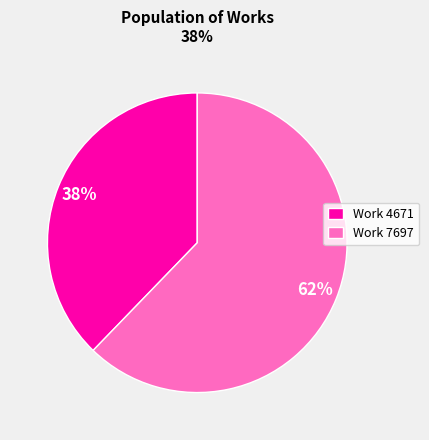

To the nearest percent, what is the difference between the largest and smallest slice percentages?

24%